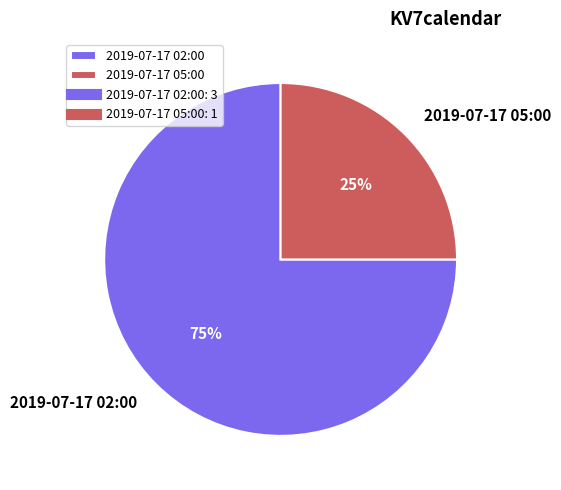

Do 2019-07-17 05:00 and 2019-07-17 02:00 together represent more than half of the pie?

Yes